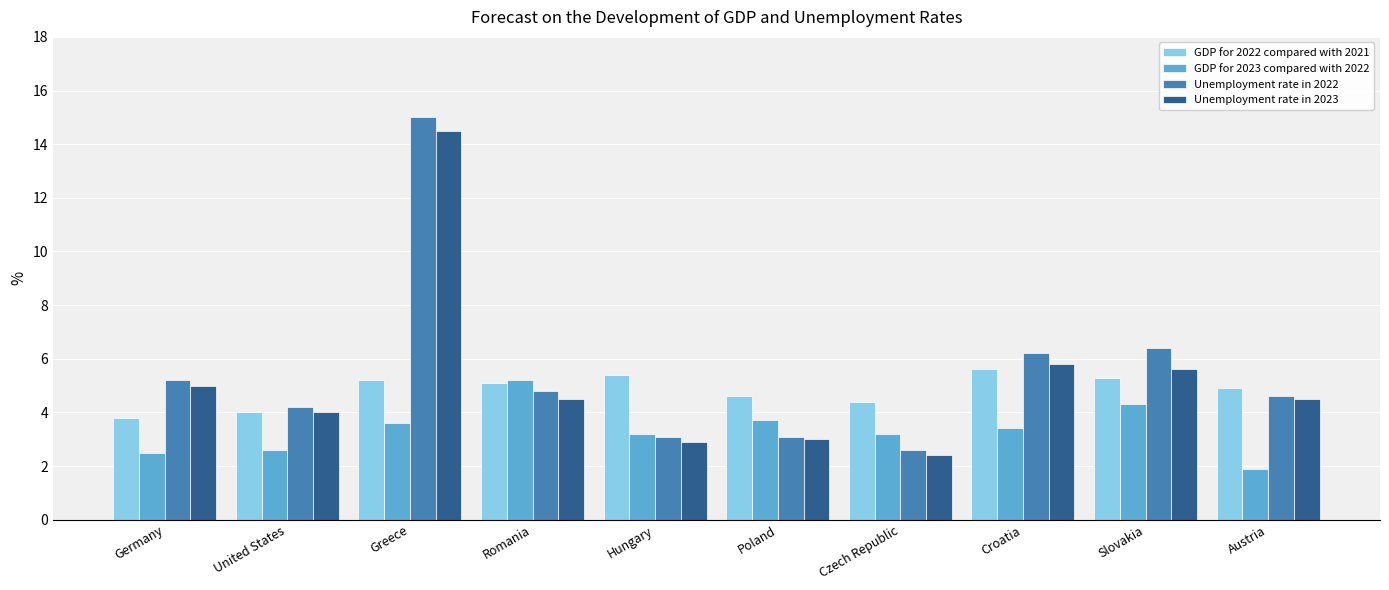

At which category does the chart reach its peak across all series?

Greece